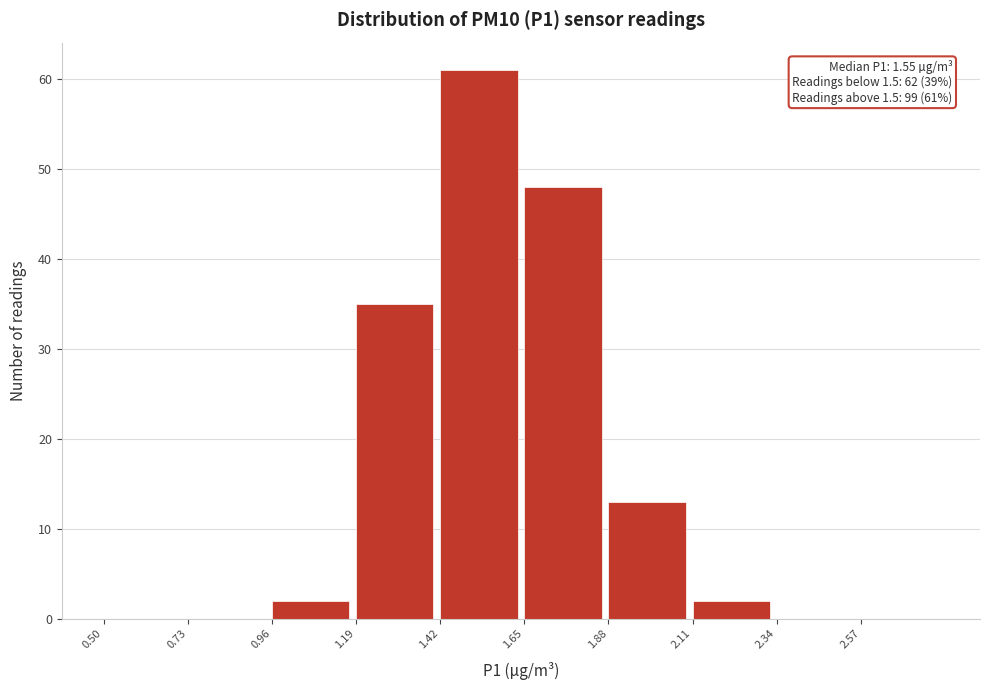

Which range on the x-axis has the tallest bar?

1.42 to 1.65